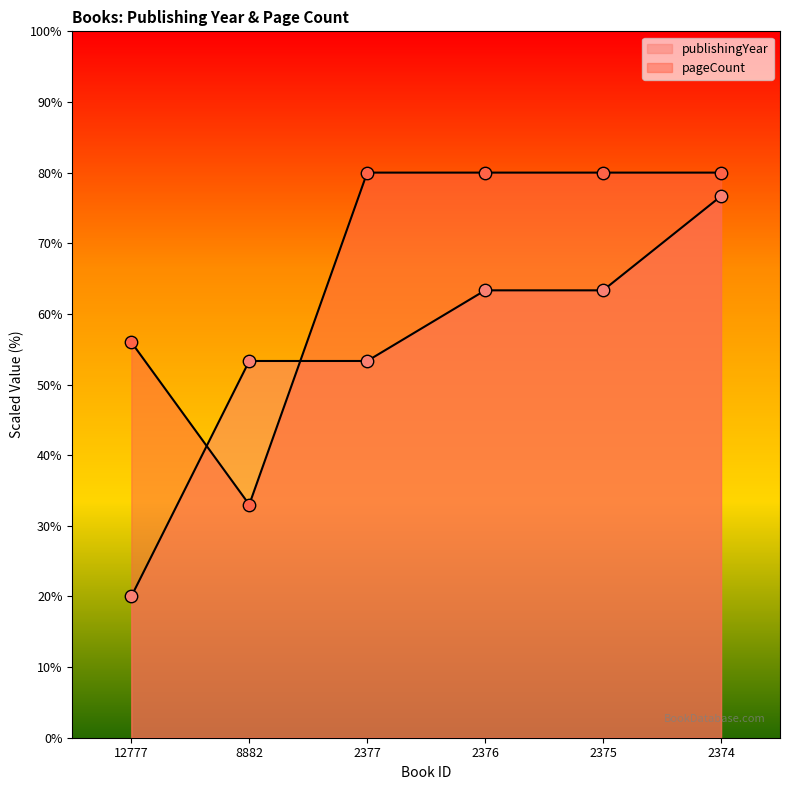

Which series has the widest spread of Y values?

publishingYear